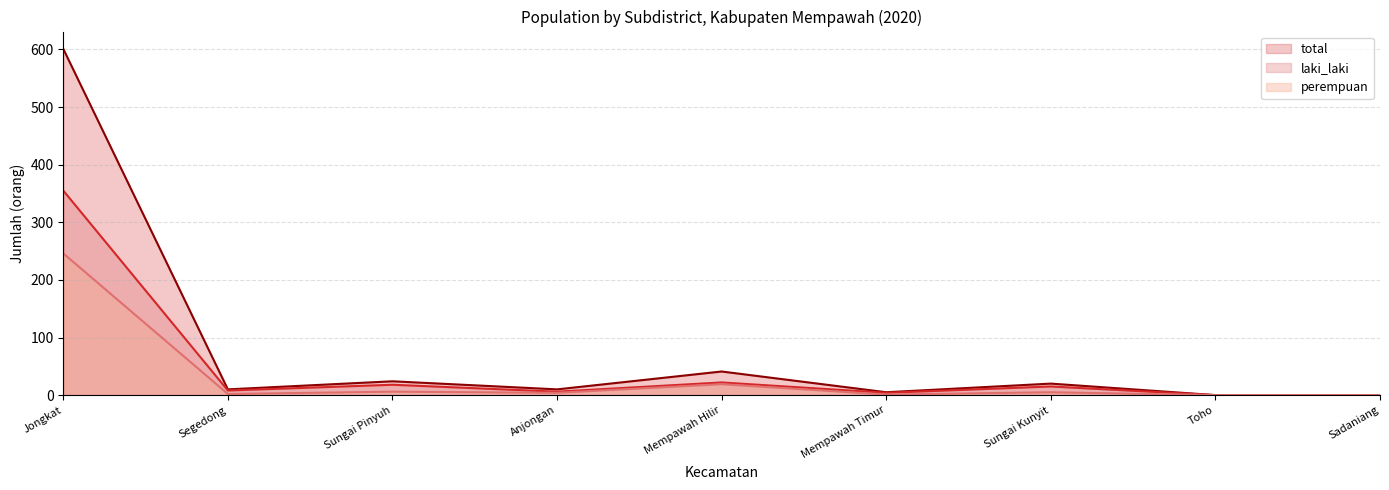

How many lines are shown in the chart?

3